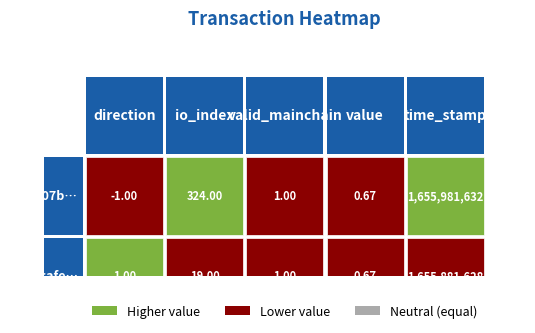

The 8890cafad94eed9c8e2f04a84a91a09284479e0 series shows 438073638.6 at time_stamp. True or false?

False